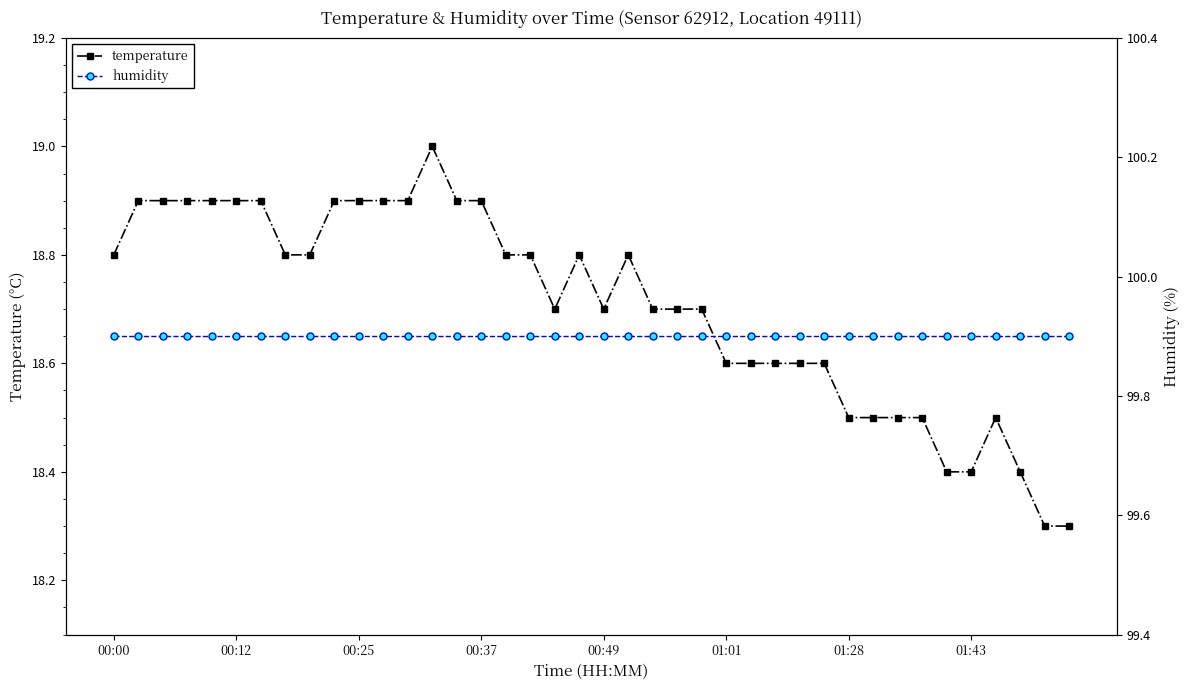

What is the value of the temperature point at the 18th from the left?

18.8